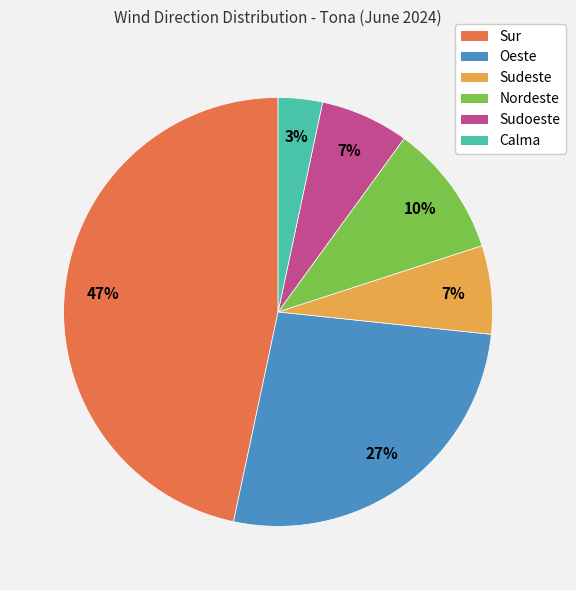

Between Sur and Calma, which is larger?

Sur